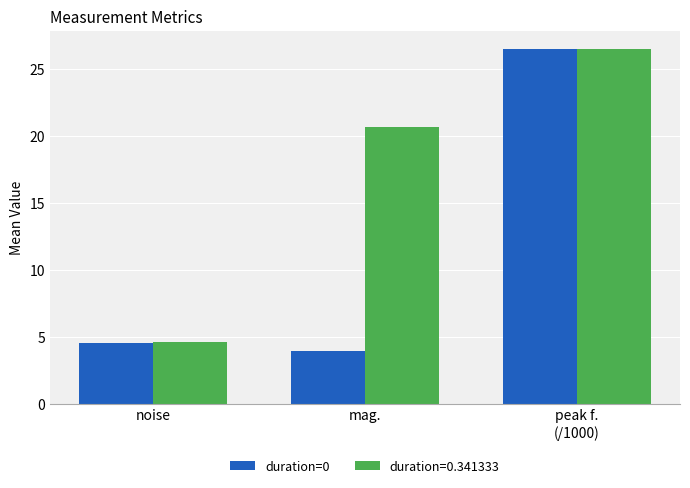

What position from the left is peak f.
(/1000)?

3